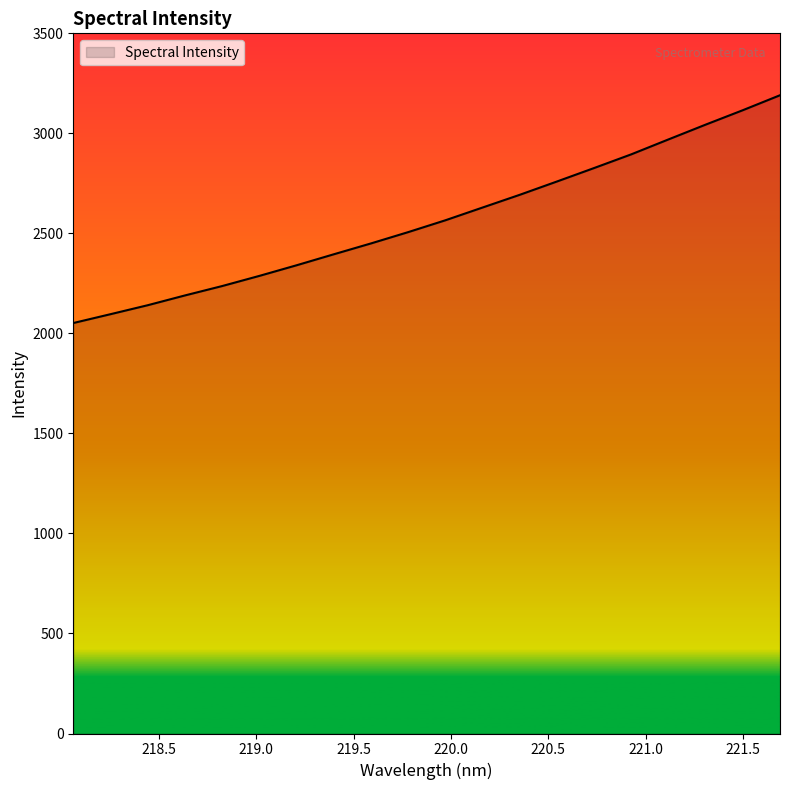

What is the difference between the maximum and minimum values?

1138.7